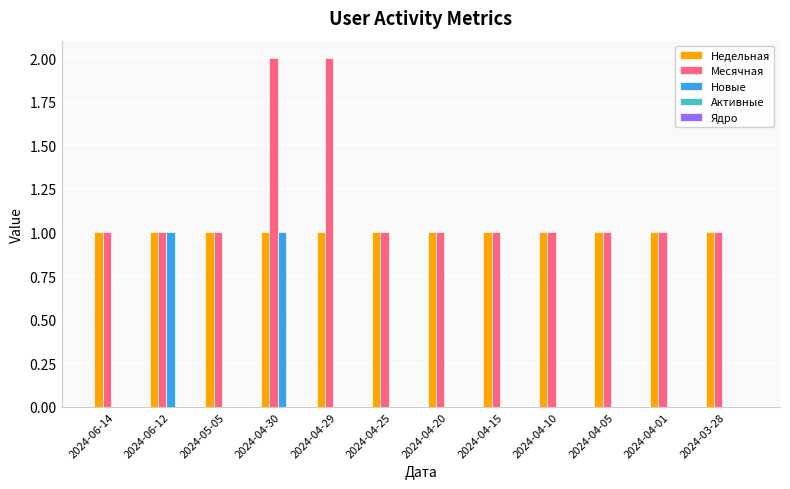

What is the sum of all Недельная values?

12